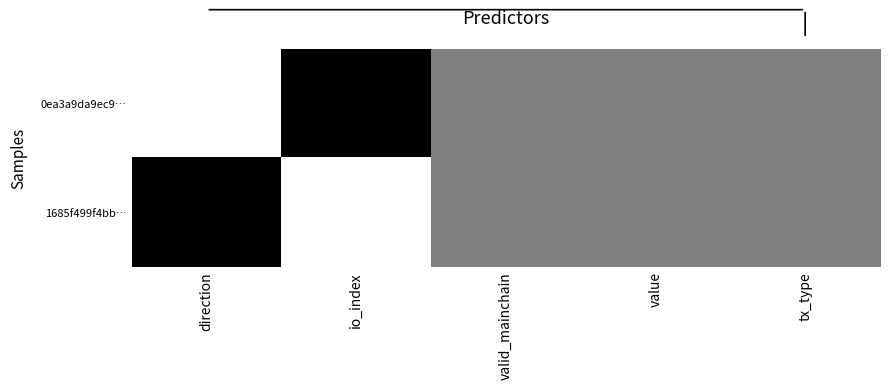

How many categories are shown in the chart?

5